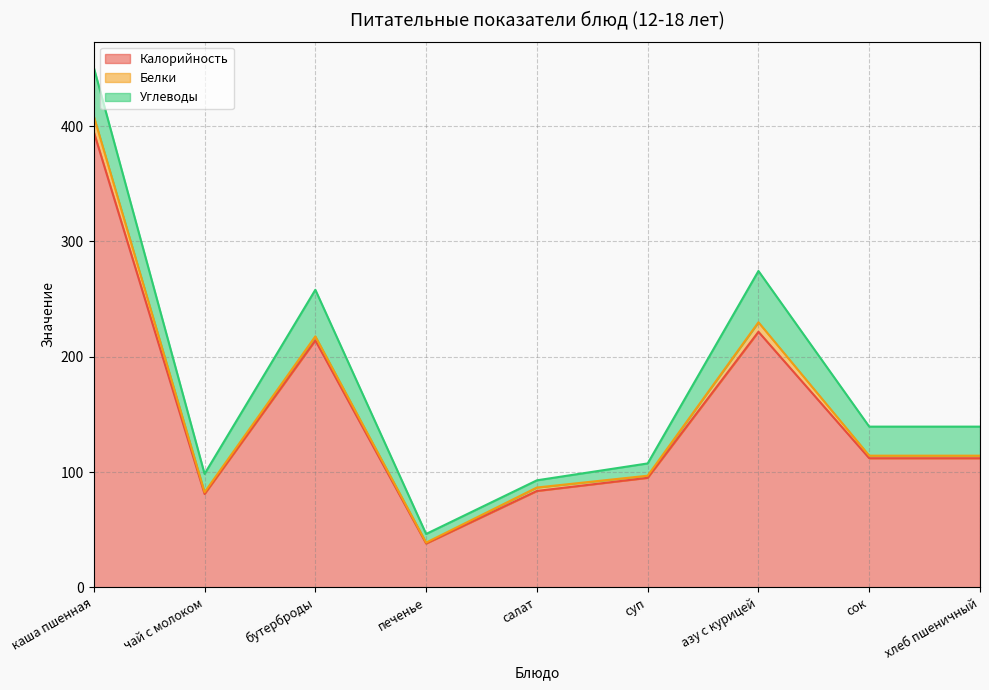

What is the difference between the second highest and second lowest values in the Калорийность series?

140.7